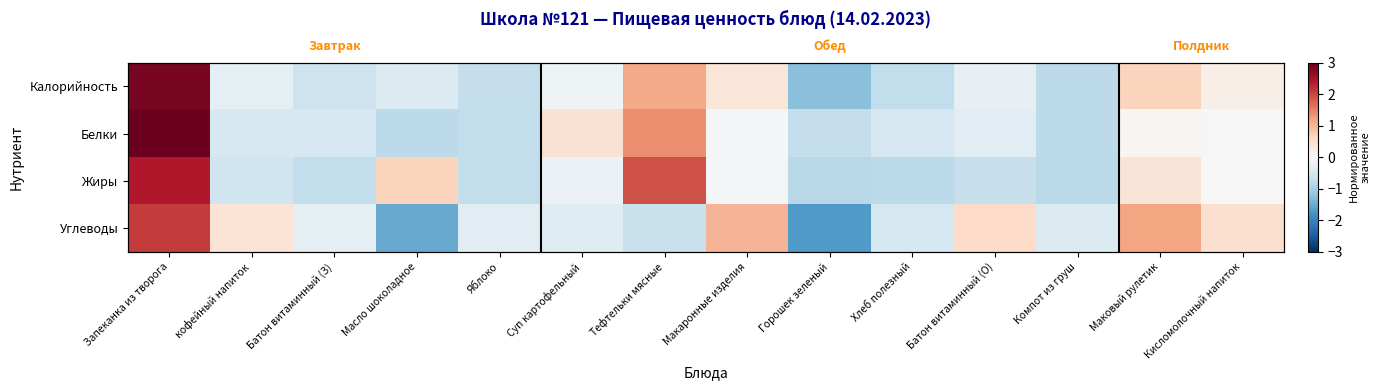

How many values in the Белки series are below 0?

9